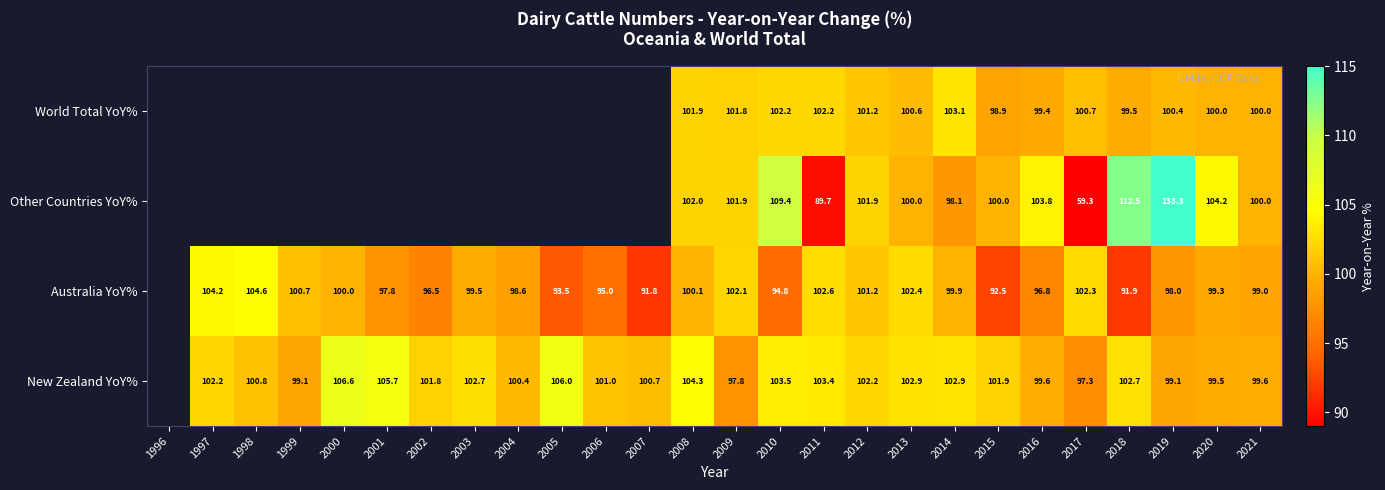

Is the value of Other Countries YoY% at 2019 greater than the value of New Zealand YoY% at 2016?

Yes